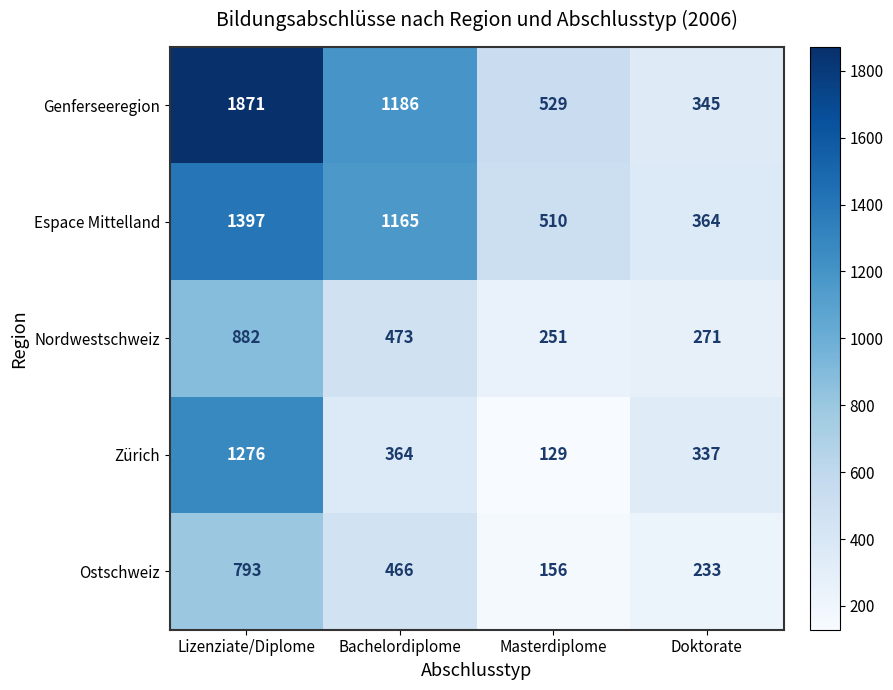

What is the greatest value displayed?

1871